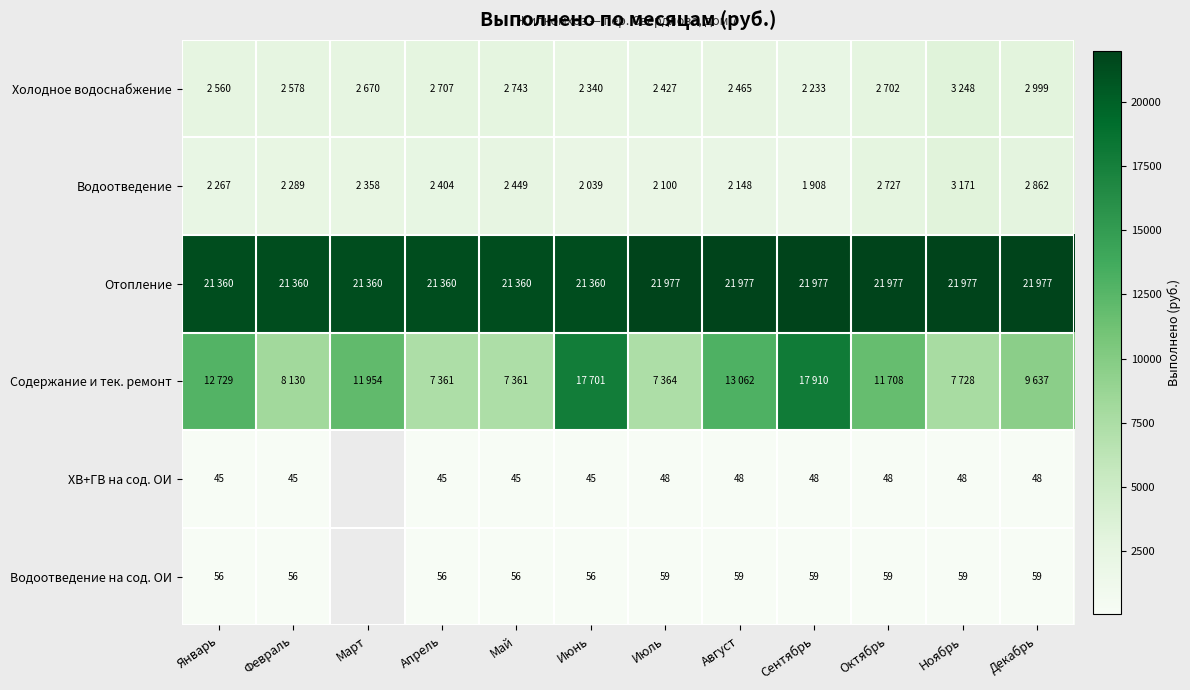

Is it true that Водоотведение на сод. ОИ equals 27 at Апрель?

False